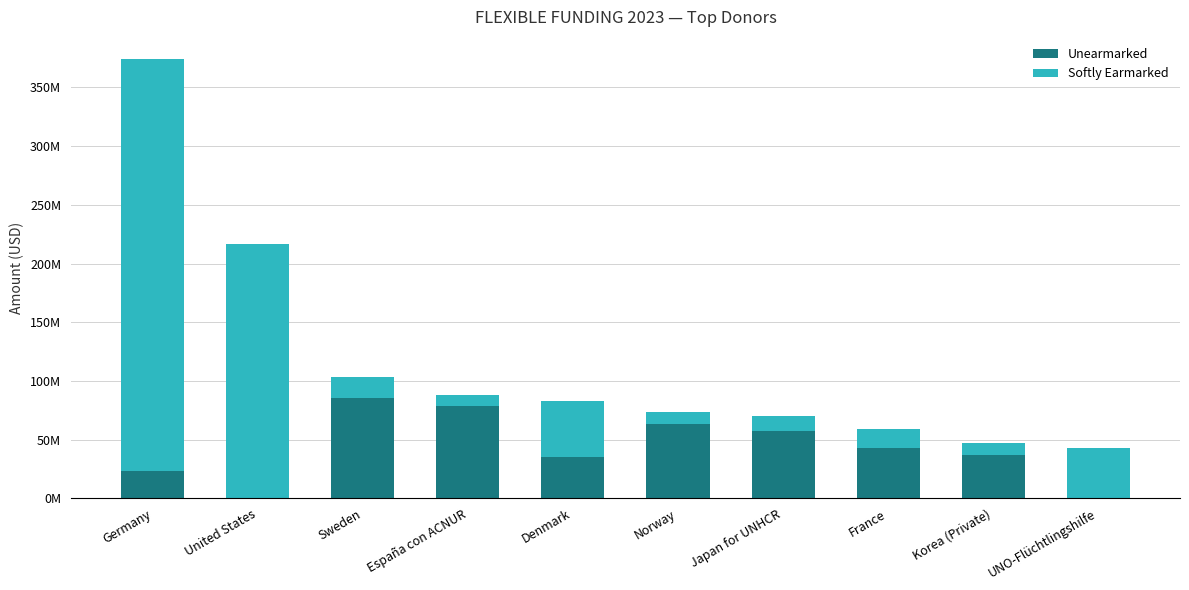

At which label does Softly Earmarked first exceed 18262092?

Germany